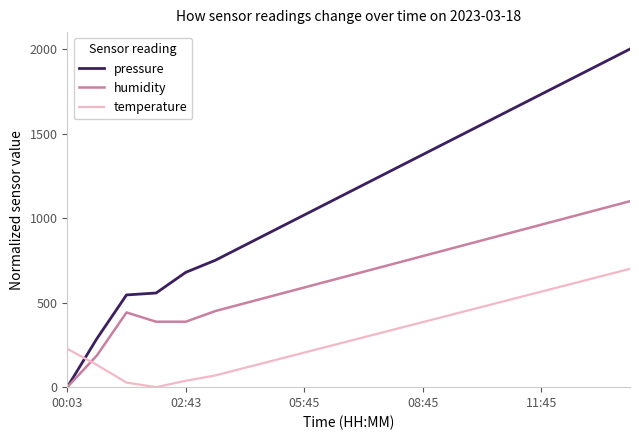

Rank the series by their maximum value, from lowest to highest.

temperature, humidity, pressure